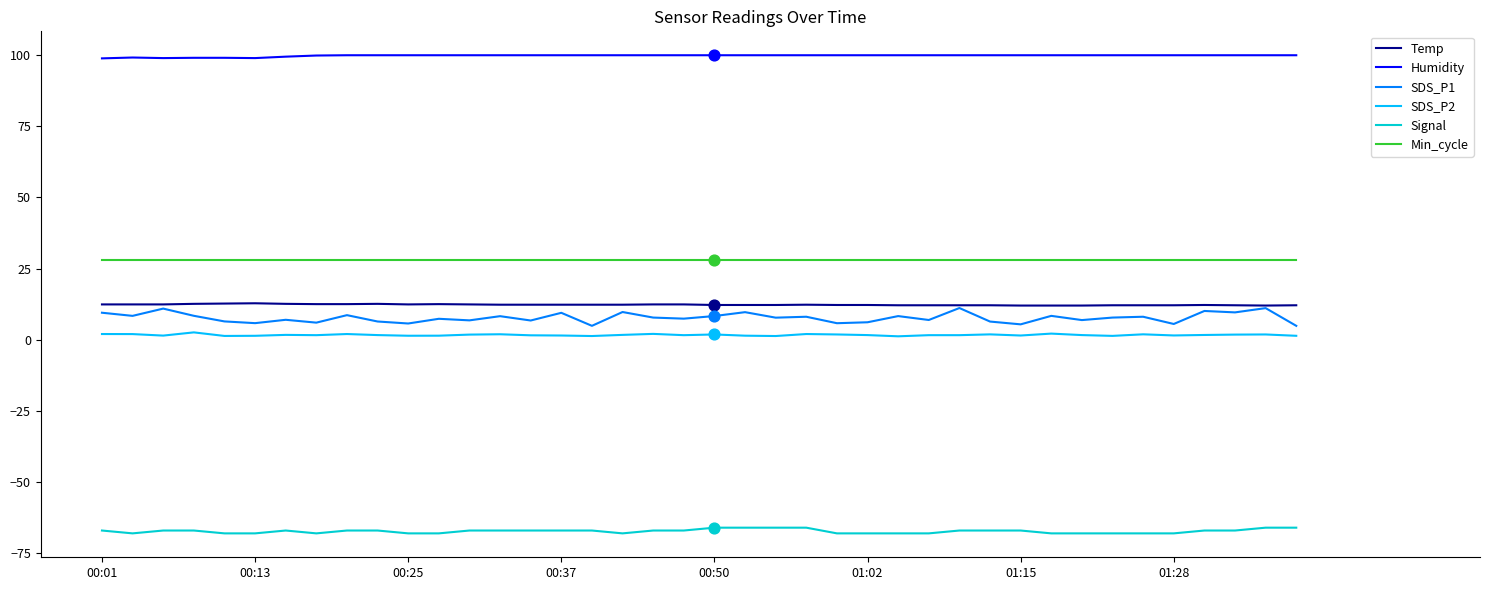

At how many categories does at least one series exceed 13?

40